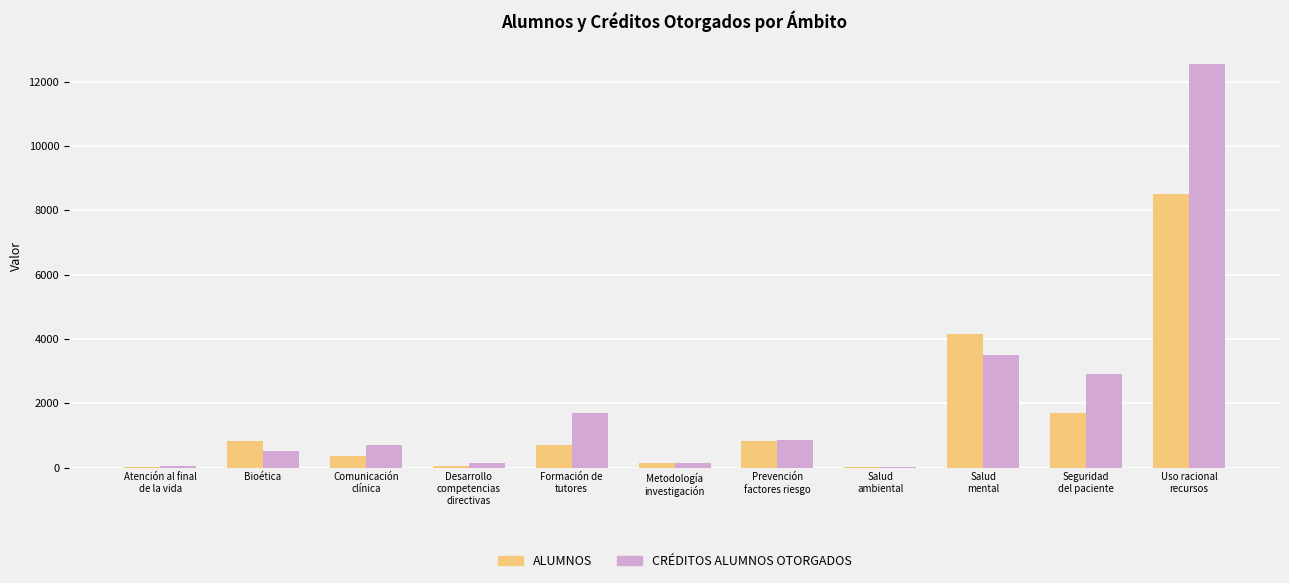

Is it true that ALUMNOS equals 1285.5 at Bioética?

False